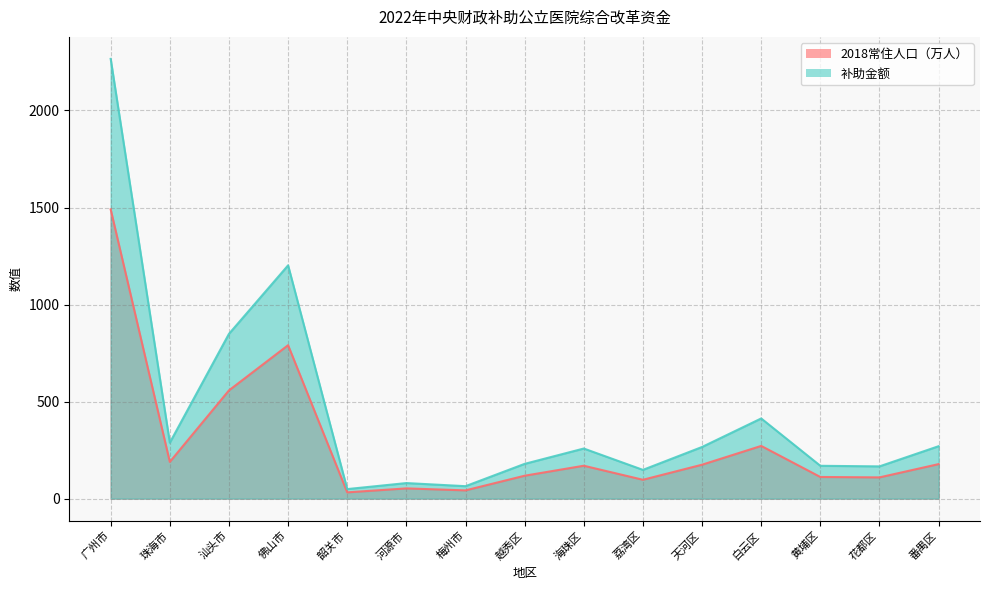

True or false: 补助金额 and 2018常住人口（万人） cross at least once.

False